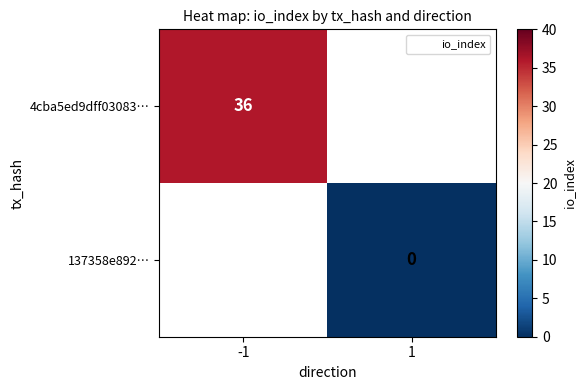

The value of 4cba5ed9dff03083… at -1 is 36.0. True or false?

True